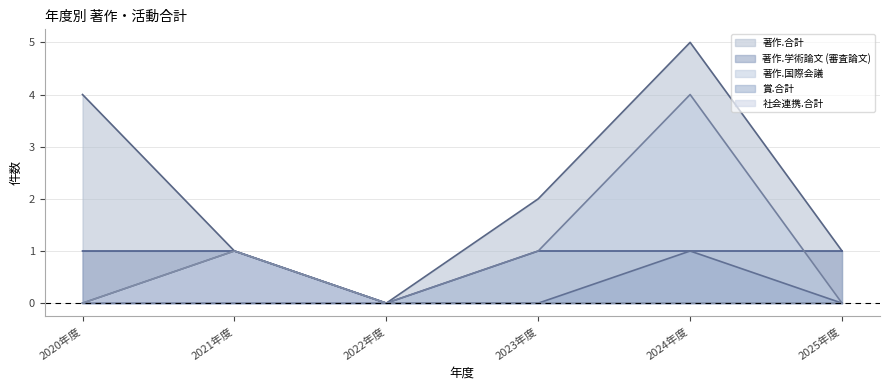

Between 2022年度 and 2023年度, which series saw the biggest shift?

著作.合計